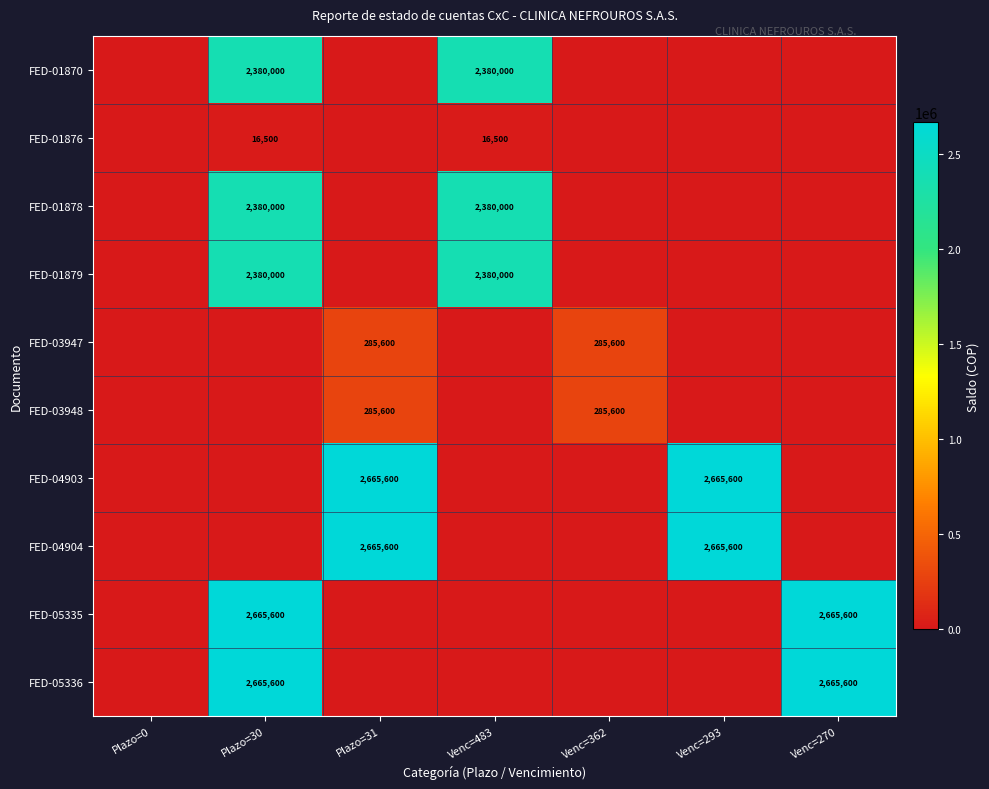

True or false: FED-04903 has a value of 2665600 at Plazo=31.

True